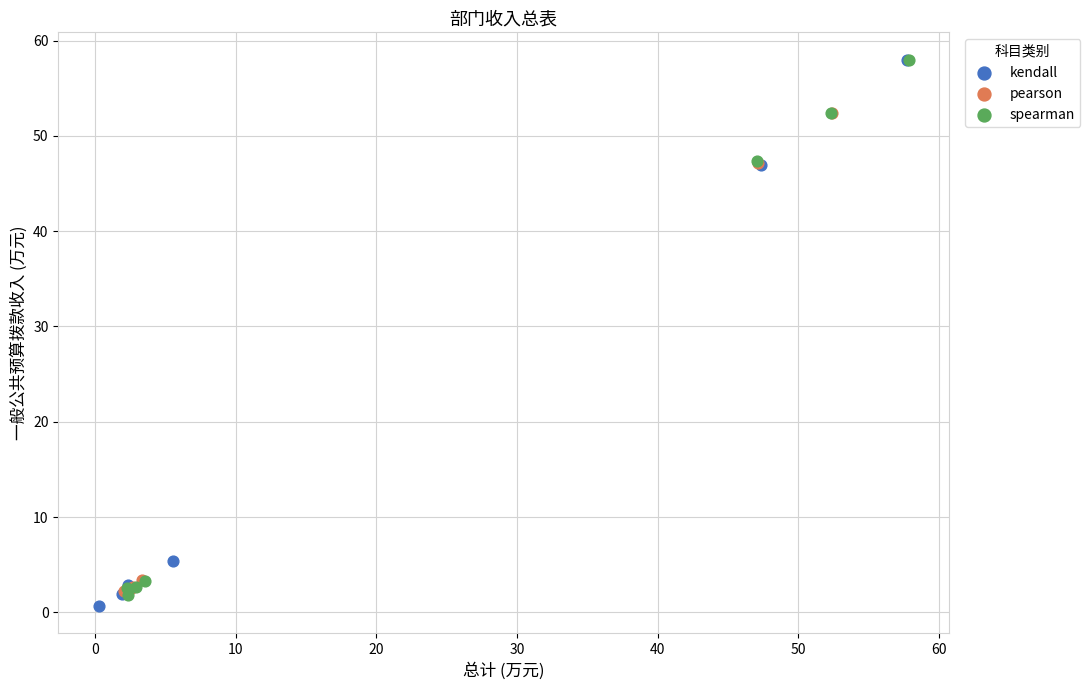

Which series has the largest Y range (max minus min)?

kendall